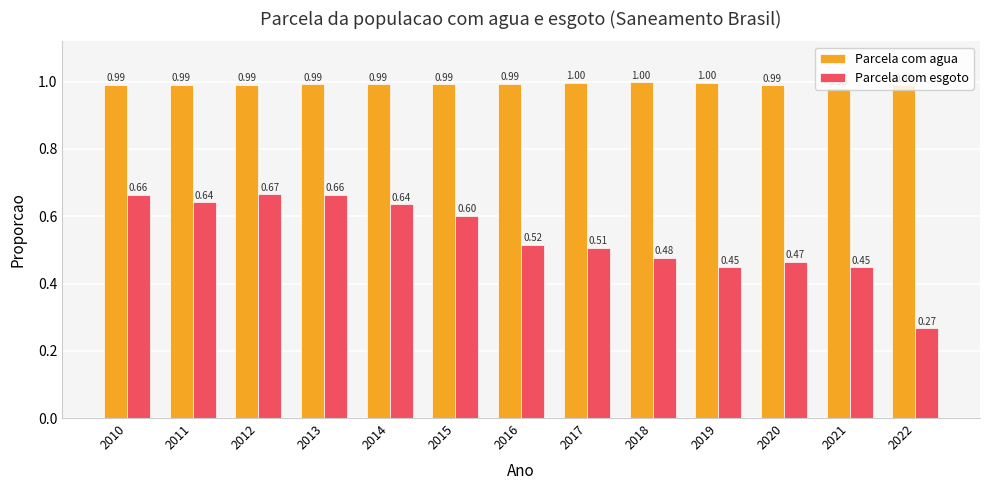

At how many categories does at least one series exceed 0?

13